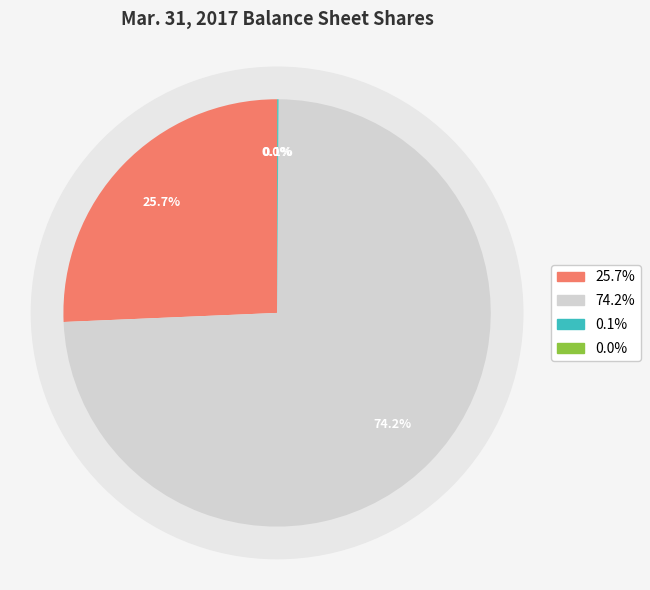

What is the total percentage of Common stock, shares issued and Preferred stock, shares authorized?

25.7%